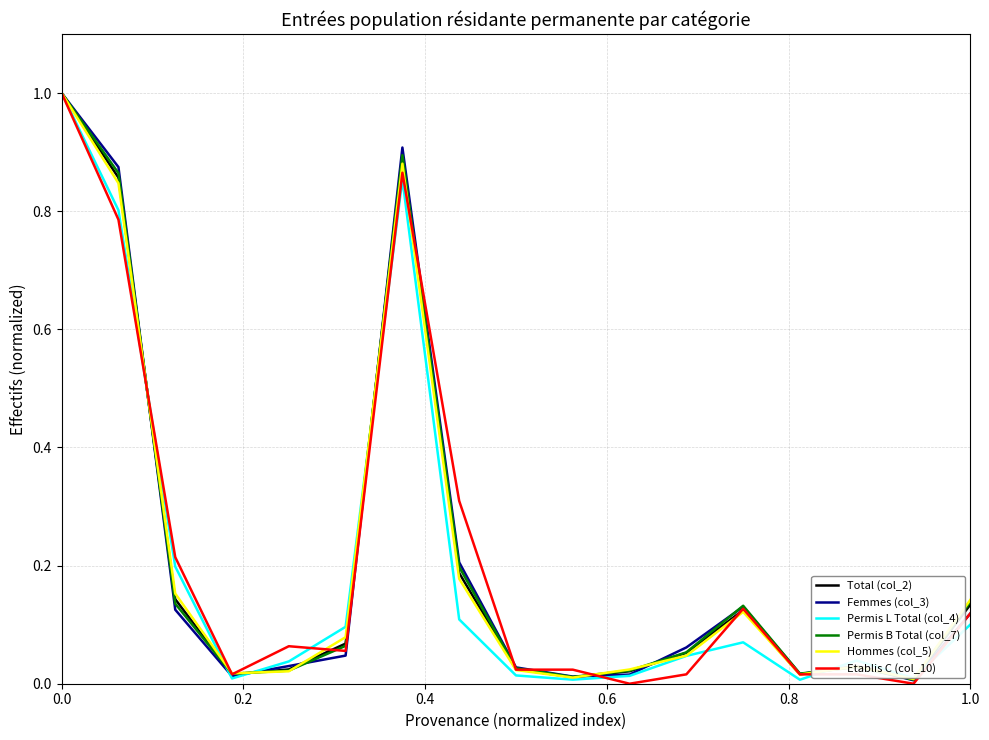

What is the highest value of the Hommes (col_5) series?

1.0